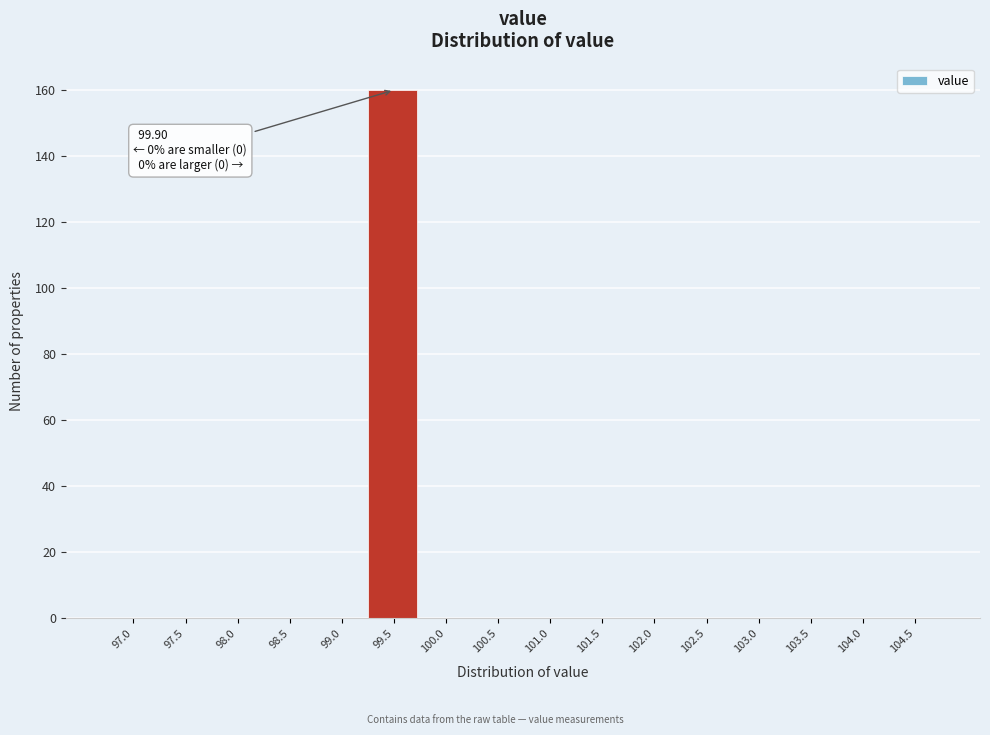

Reading left to right, transcribe all the data shown in this chart.

97.0=0	97.5=0	98.0=0	98.5=0	99.0=0	99.5=160	100.0=0	100.5=0	101.0=0	101.5=0	102.0=0	102.5=0	103.0=0	103.5=0	104.0=0	104.5=0